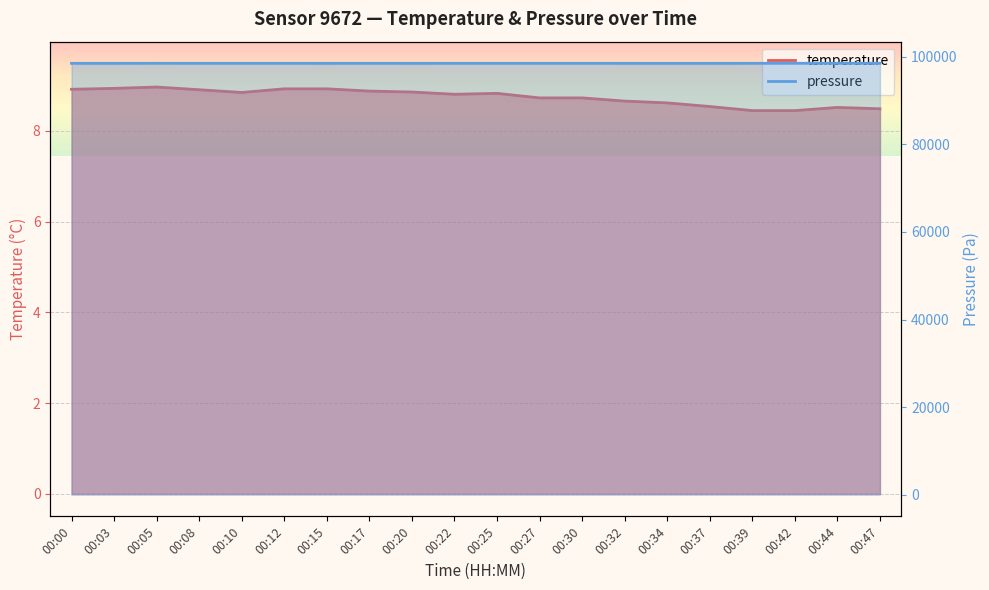

Rank the series at 00:37 from lowest to highest value.

temperature, pressure_scaled